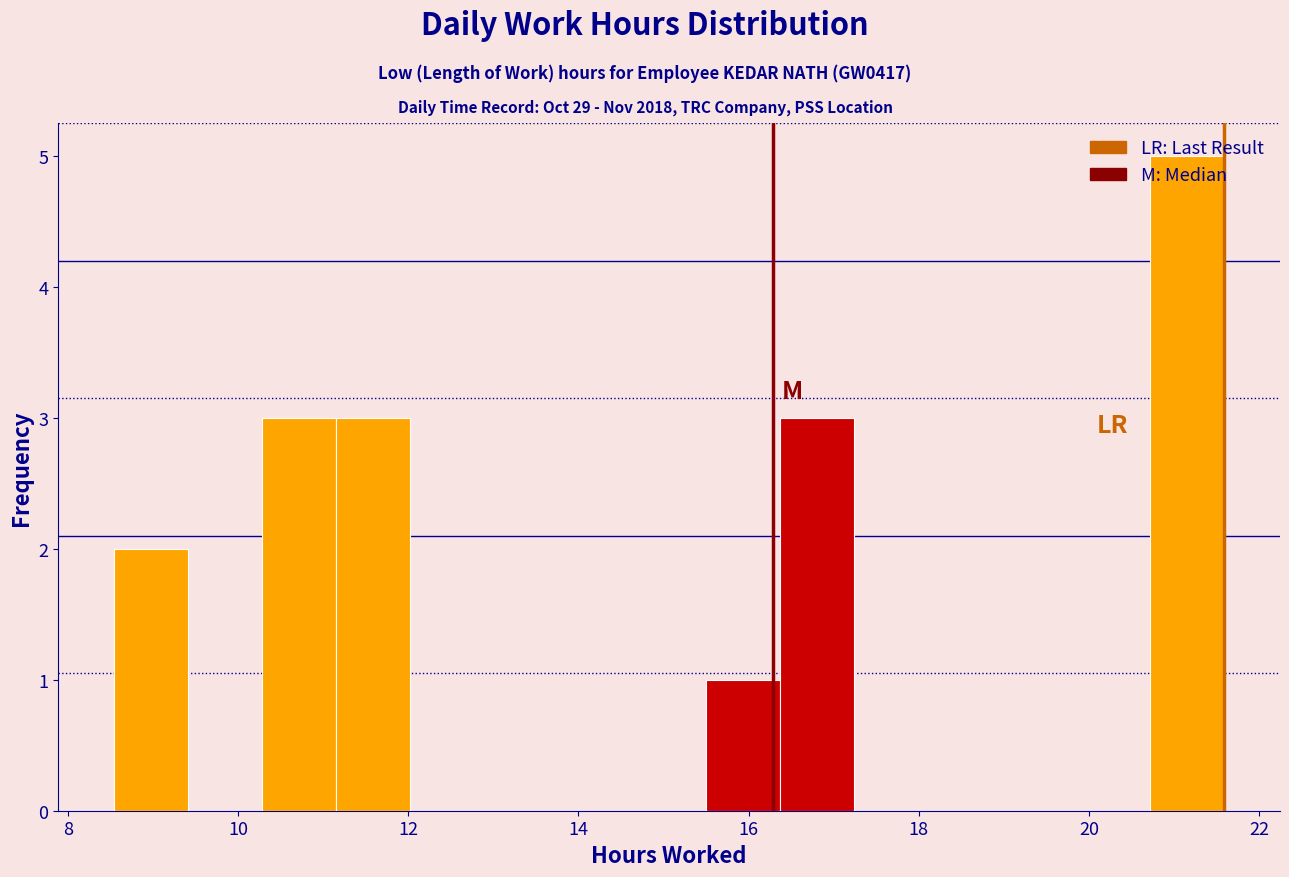

What is the height of the bar covering 8.6 to 9.4 on the x-axis? Neither the bar edges nor the heights are printed on the chart, so give them approximately, as read against the axes.

2